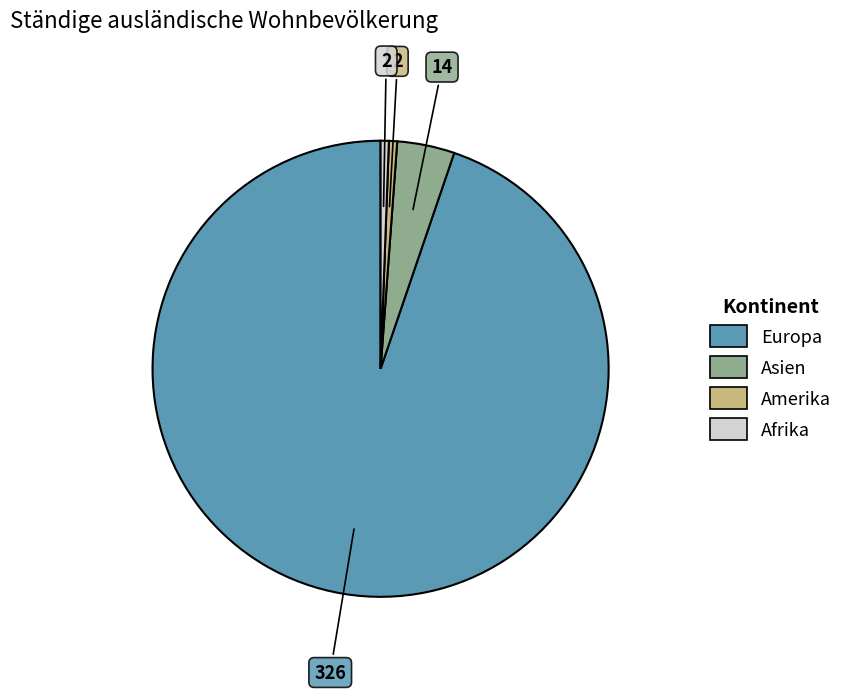

How many segments does this pie chart have?

4